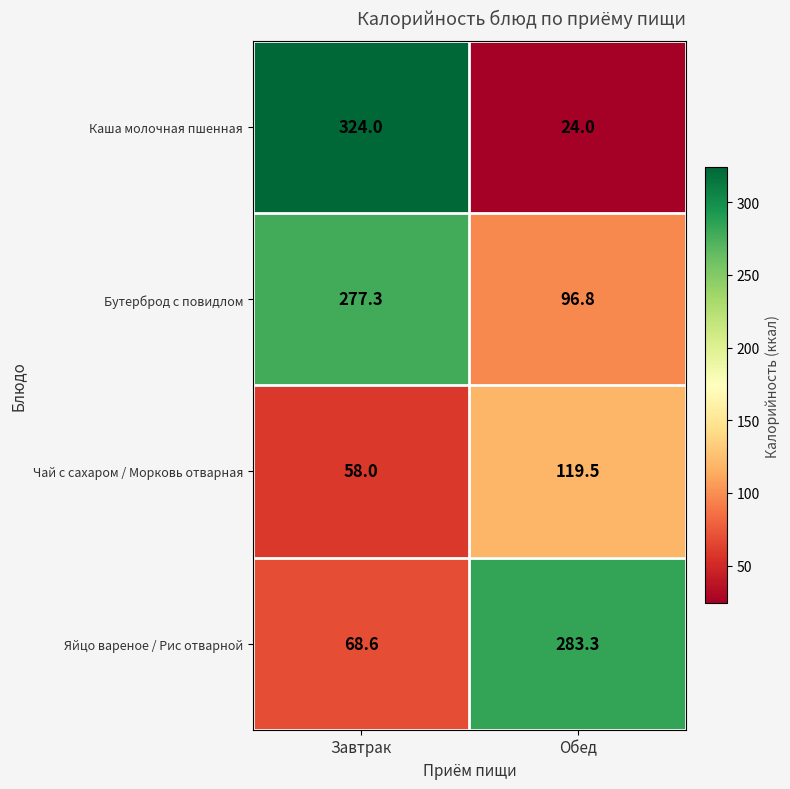

What is the difference between the Чай с сахаром / Морковь отварная values at Обед and Завтрак?

61.5